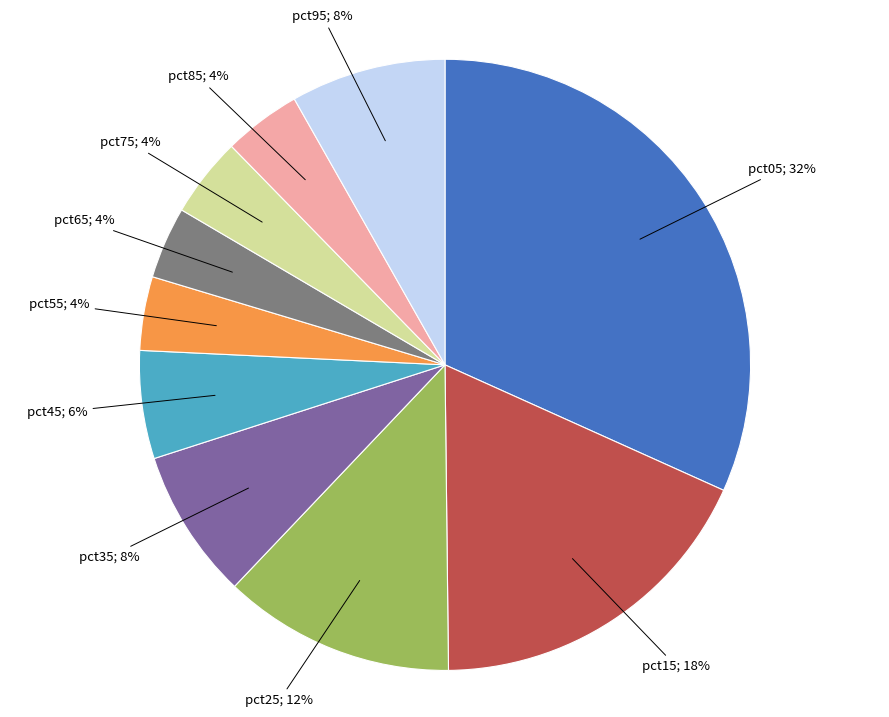

How many slices are in this pie chart?

10